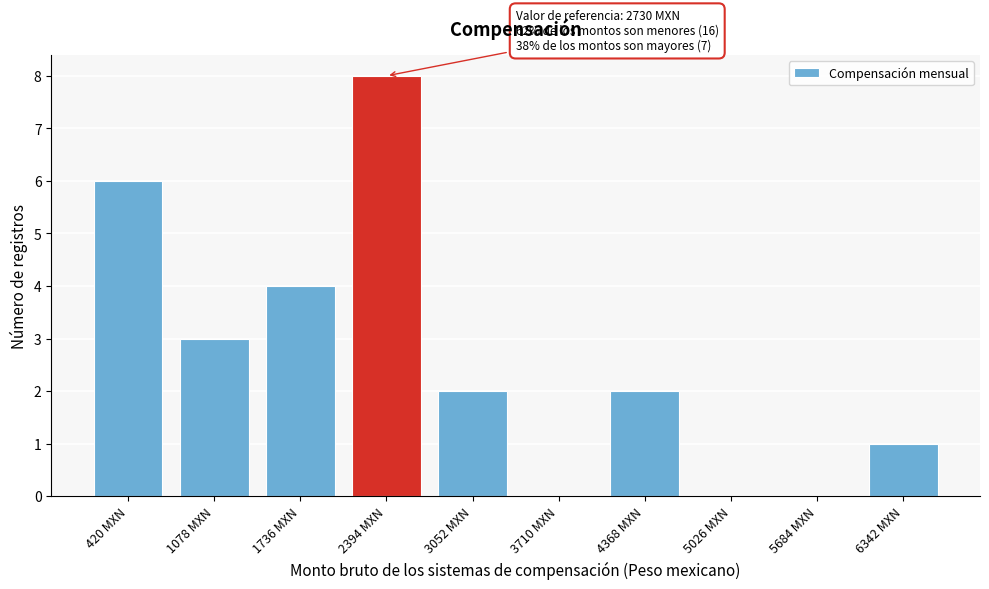

Reading left to right, list all the values displayed in this chart.

420 MXN=6	1078 MXN=3	1736 MXN=4	2394 MXN=8	3052 MXN=2	3710 MXN=0	4368 MXN=2	5026 MXN=0	5684 MXN=0	6342 MXN=1